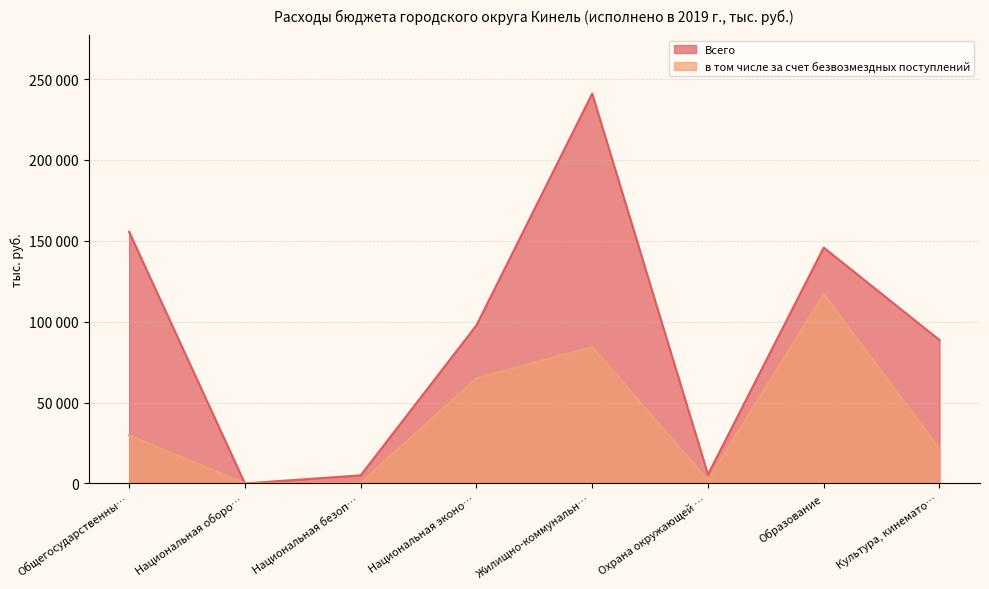

At which category is the sum across all series the highest?

Жилищно-коммунальн…